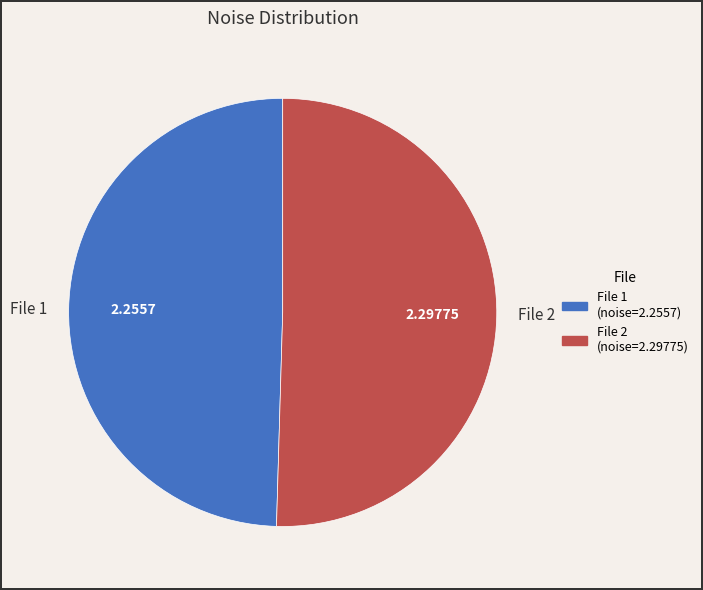

Between File 2 and File 1, which is larger?

File 2